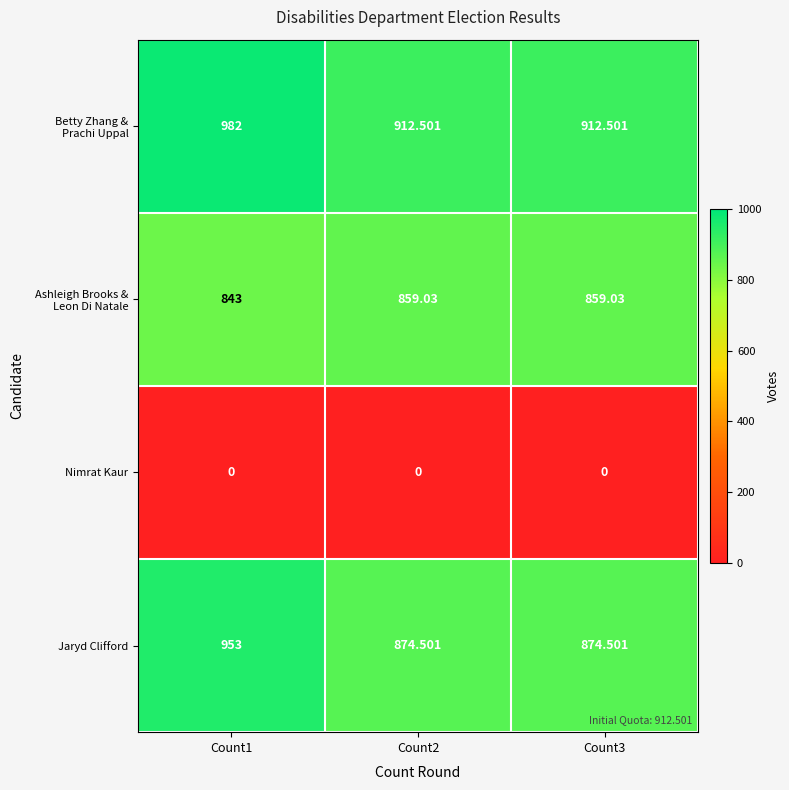

Which series has the widest spread of values?

Jaryd Clifford